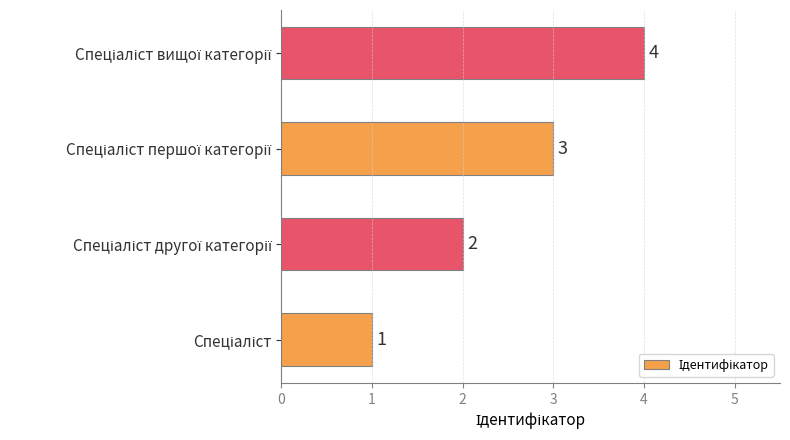

What is the sum of all values?

10